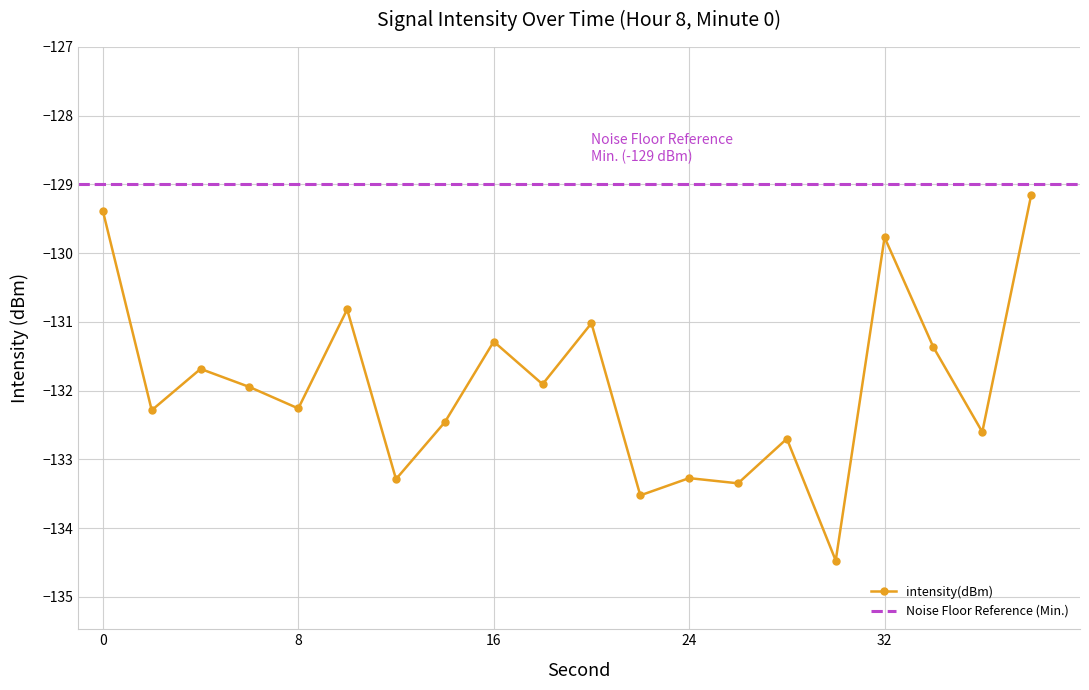

The chart shows a value of -43.7 at 36. True or false?

False